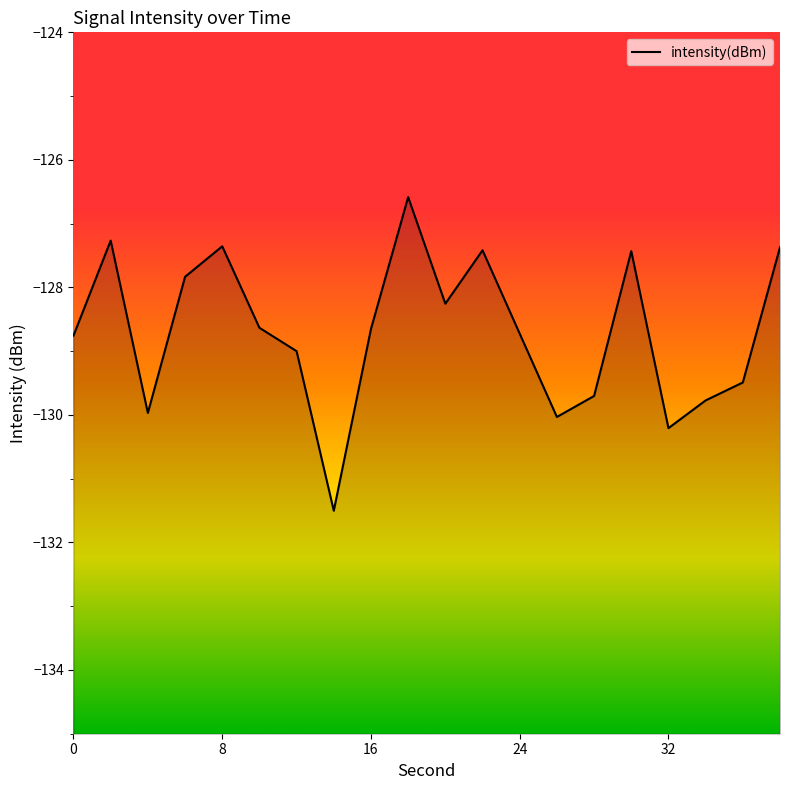

At which label is the value closest to -129?

12